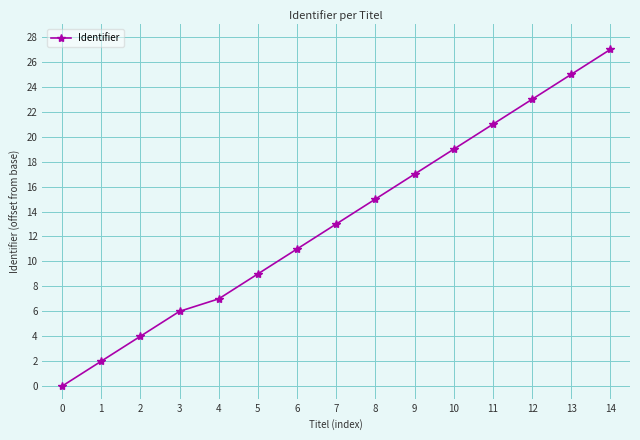

Between 6 and 11, which is larger?

11